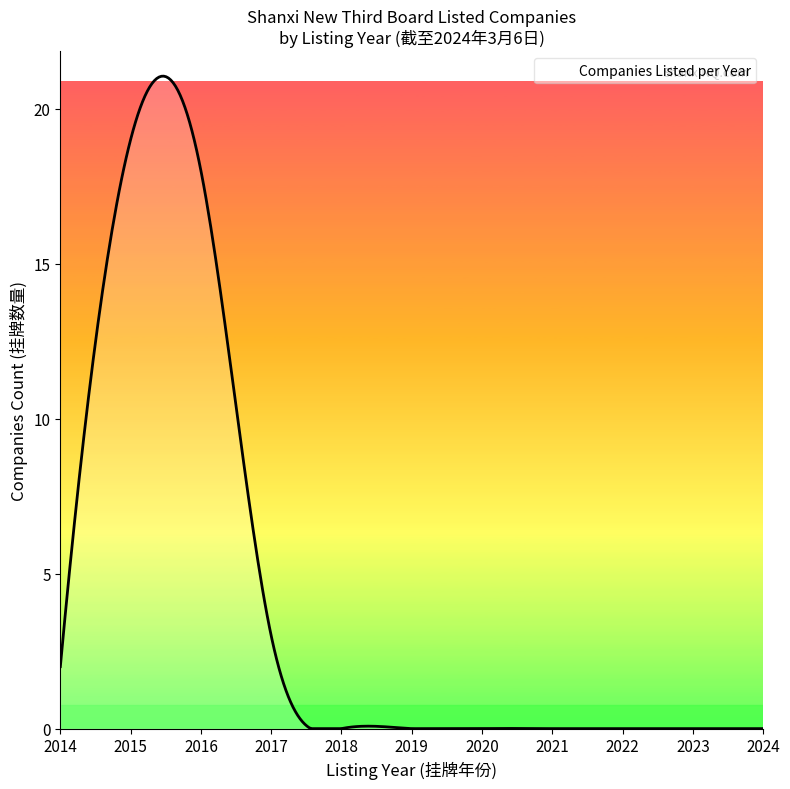

What is the difference between the maximum and second lowest values?

21.0